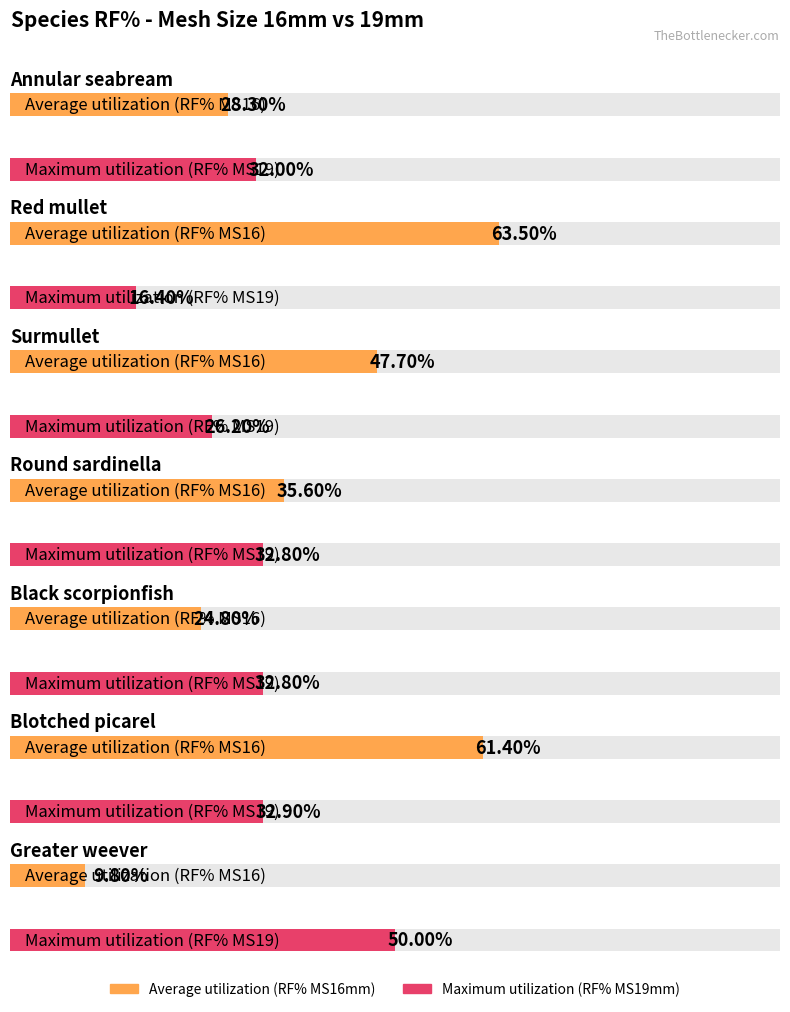

True or false: Average utilization has a value of 63.5 at Red mullet.

True